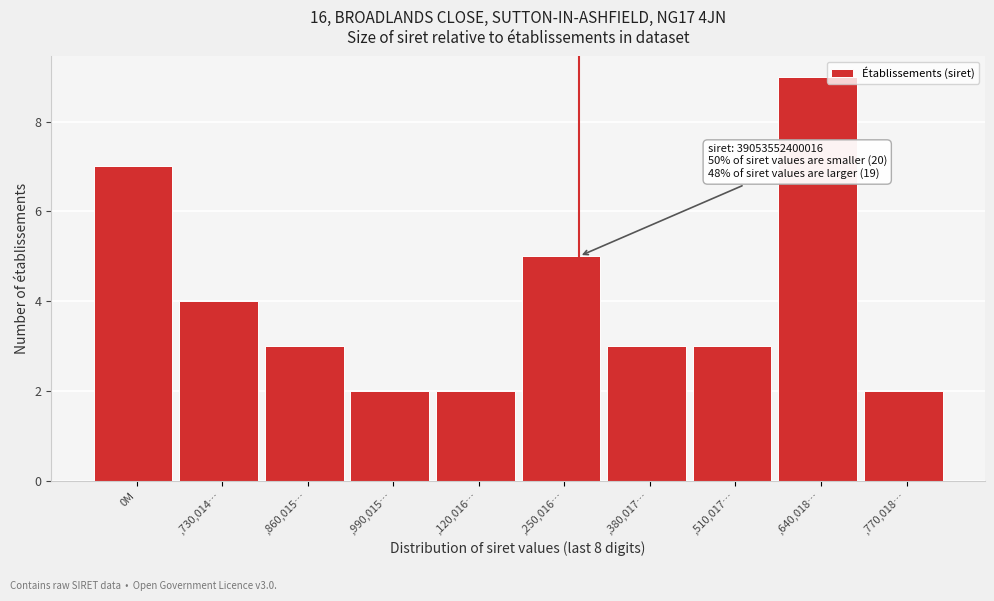

Reading left to right, extract all data points from this chart.

0M=7	,730,014…=4	,860,015…=3	,990,015…=2	,120,016…=2	,250,016…=5	,380,017…=3	,510,017…=3	,640,018…=9	,770,018…=2